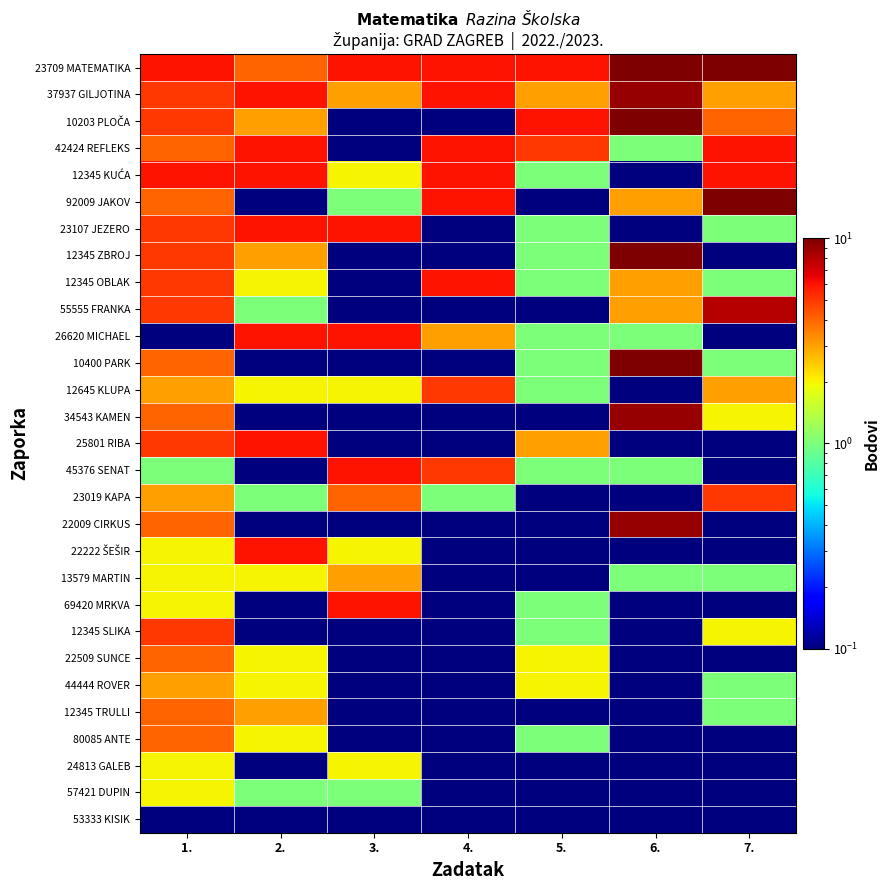

Between 6. and 7., which is larger?

6.